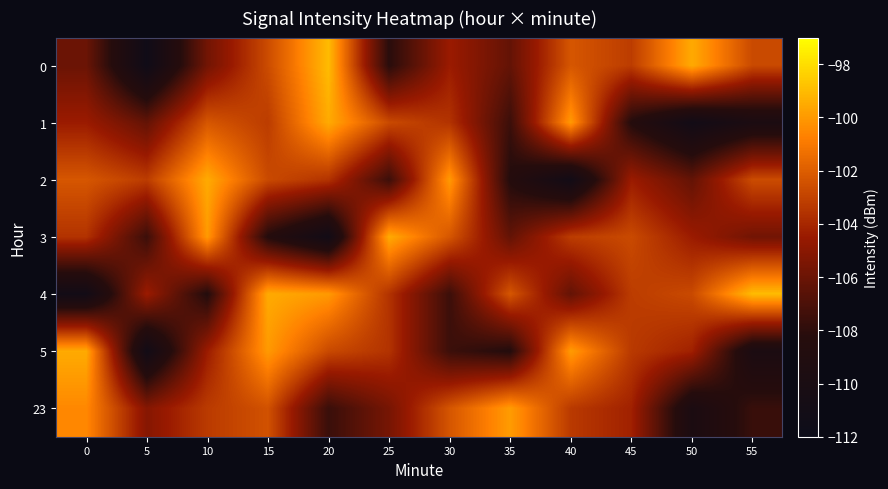

How many categories are shown in the chart?

12